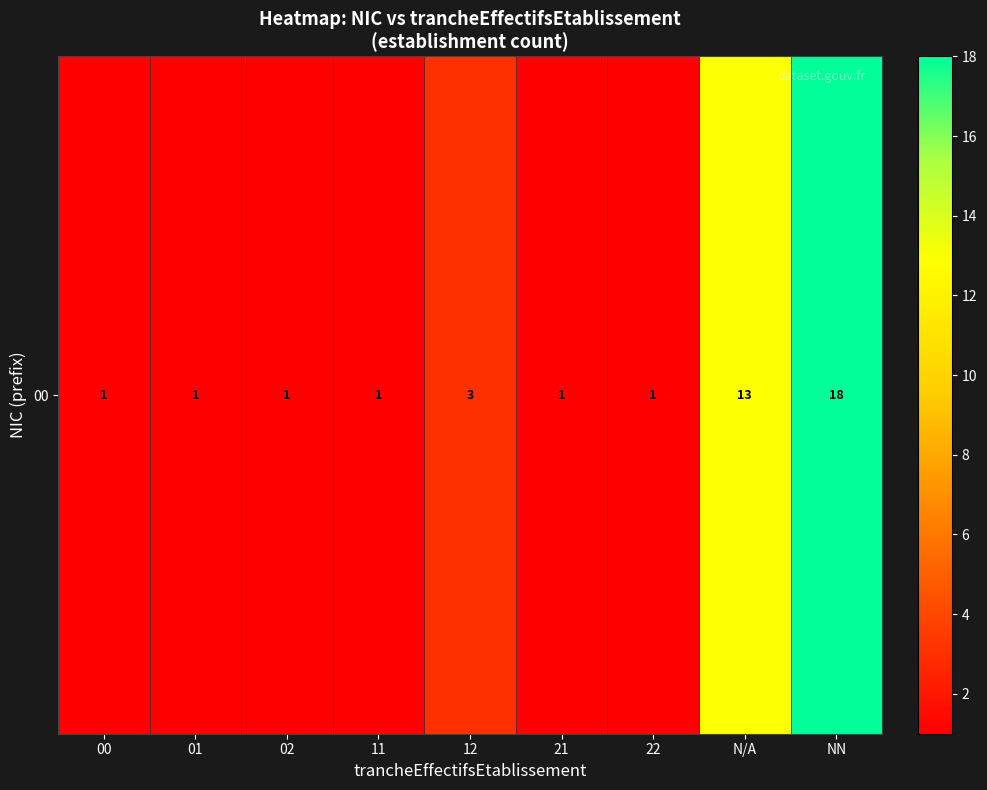

How many values are between 1 and 3?

7